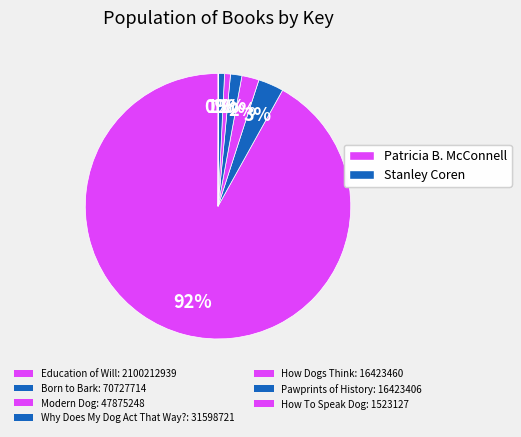

What is the majority slice?

Education of Will